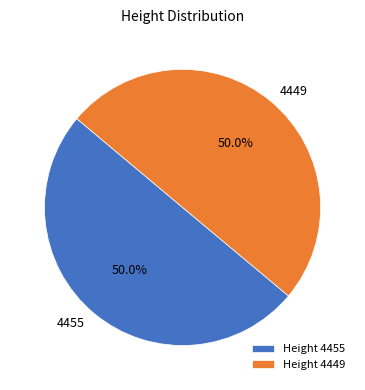

What percentage do 4449 and 4455 together represent?

100.0%